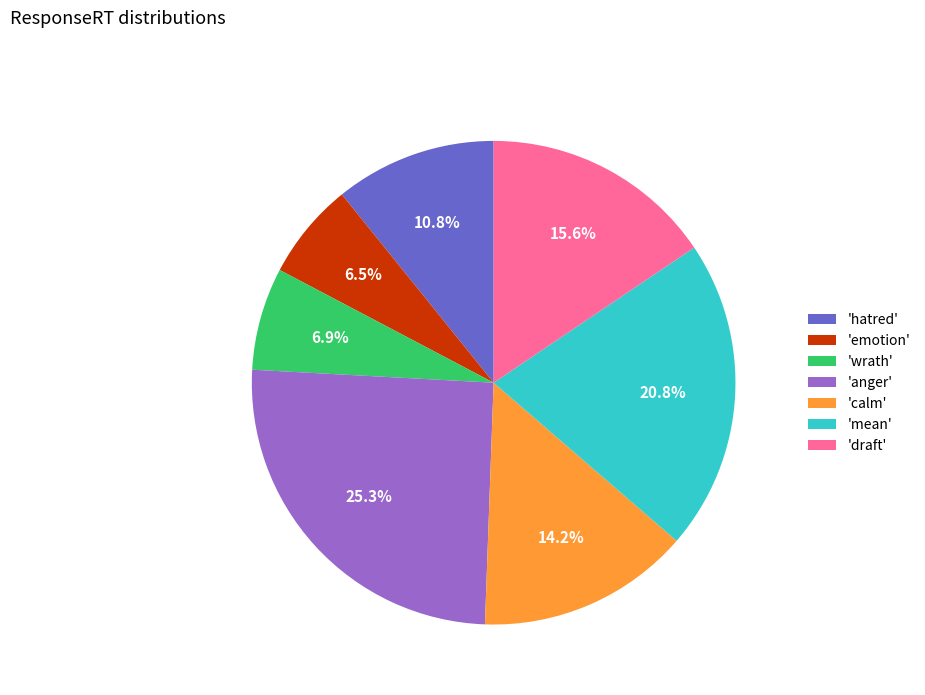

Is there any slice that represents more than half of the pie?

No